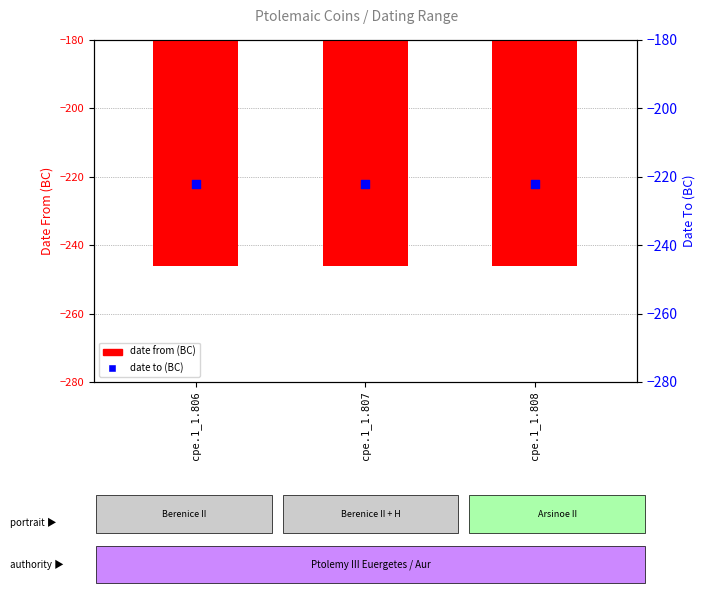

Which series reaches the maximum Y coordinate?

date to (BC)